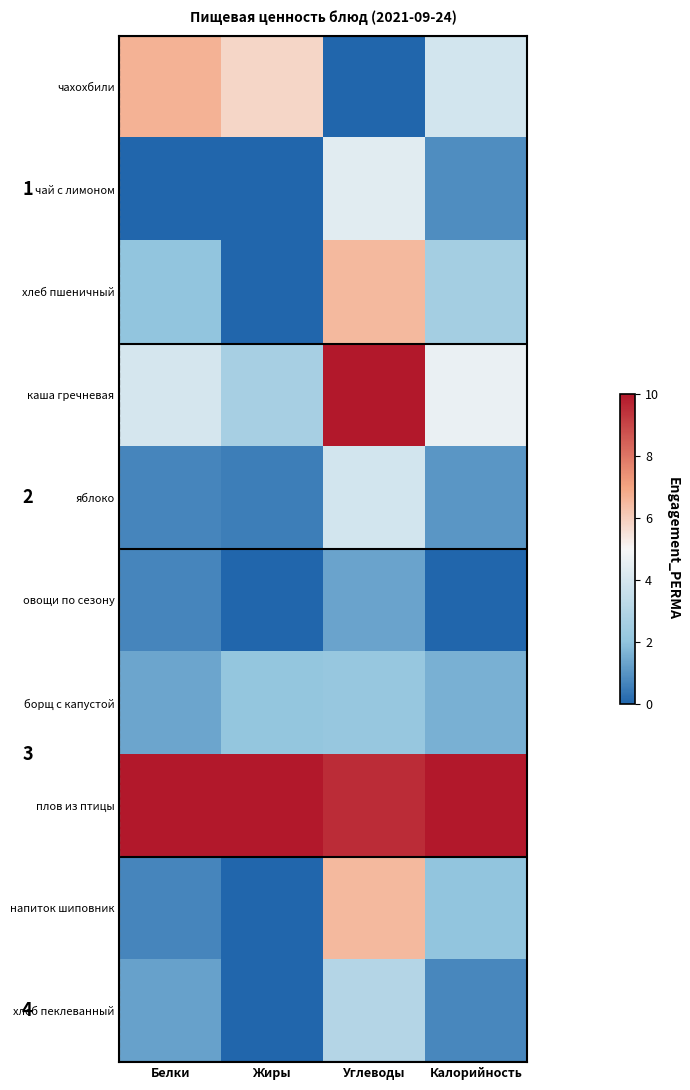

Is it true that чахохбили equals 8.8 at Белки?

False